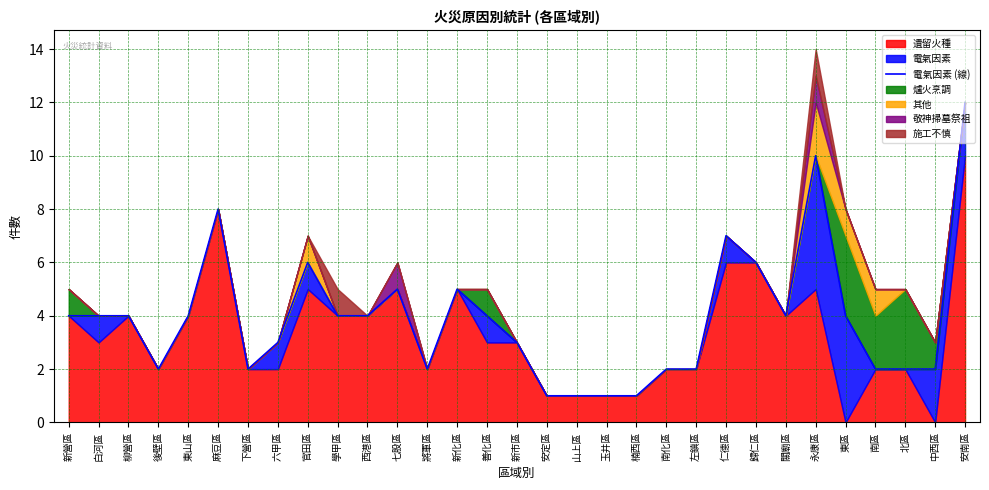

List the labels in order of value, largest first.

安南區, 永康區, 麻豆區, 仁德區, 官田區, 歸仁區, 七股區, 新化區, 新營區, 白河區, 柳營區, 東山區, 學甲區, 西港區, 善化區, 關廟區, 東區, 六甲區, 新市區, 後壁區, 下營區, 將軍區, 南化區, 左鎮區, 南區, 北區, 中西區, 安定區, 山上區, 玉井區, 楠西區